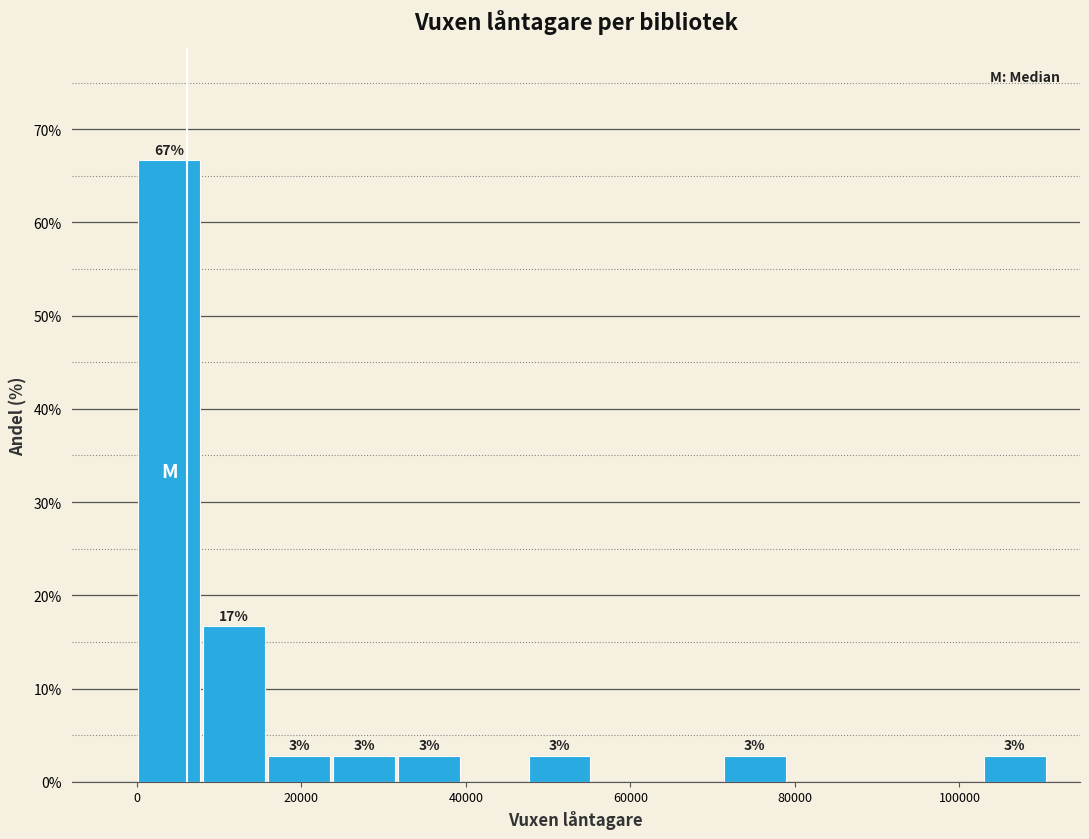

Read against the x-axis, roughly where is the centre of the tallest bar?

4000